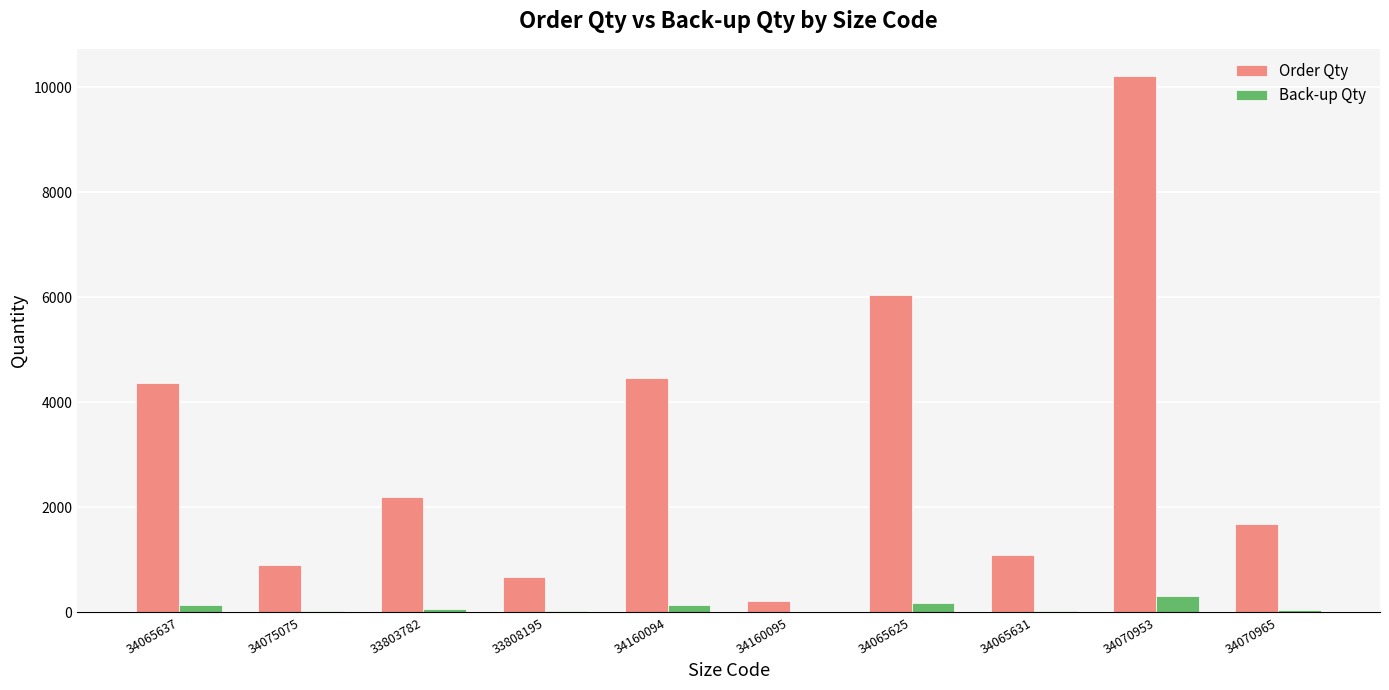

True or false: Order Qty has a value of 5971.5 at 34160094.

False